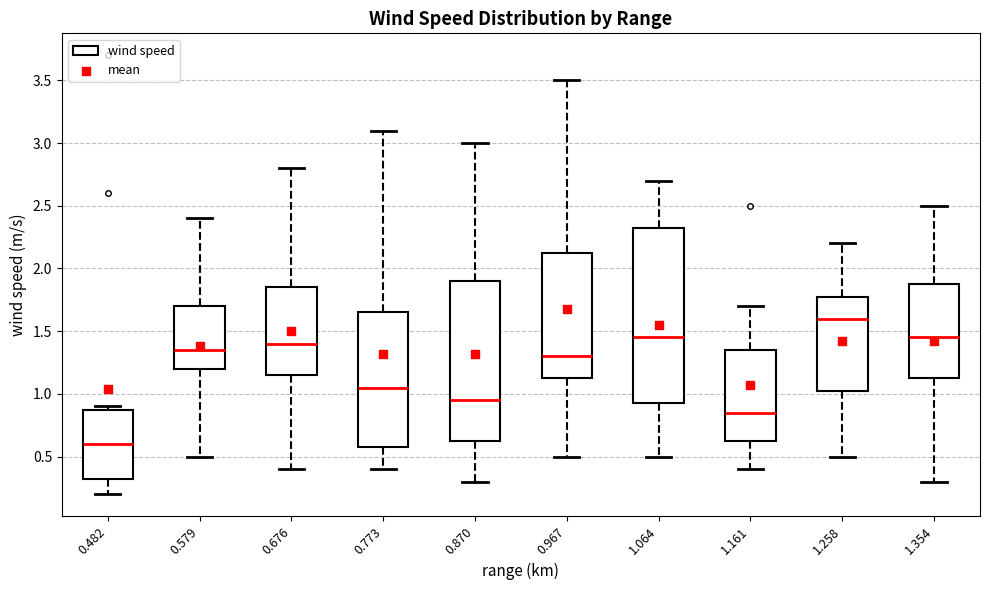

Reading left to right, transcribe this box plot: for each box, give where its median line is, the range the box spans, and where its two whiskers end, as read against the y-axis. The values are not printed on the chart, so give them approximately, as read against the axis.

0.482: median 0.60, box 0.35 to 0.90, whiskers 0.20 to 0.90 (just above the box's upper edge)
0.579: median 1.35, box 1.20 to 1.70, whiskers 0.50 to 2.40
0.676: median 1.40, box 1.15 to 1.85, whiskers 0.40 to 2.80
0.773: median 1.05, box 0.60 to 1.65, whiskers 0.40 to 3.10
0.870: median 0.95, box 0.65 to 1.90, whiskers 0.30 to 3.00
0.967: median 1.30, box 1.15 to 2.15, whiskers 0.50 to 3.50
1.064: median 1.45, box 0.95 to 2.35, whiskers 0.50 to 2.70
1.161: median 0.85, box 0.65 to 1.35, whiskers 0.40 to 1.70
1.258: median 1.60, box 1.05 to 1.80, whiskers 0.50 to 2.20
1.354: median 1.45, box 1.15 to 1.90, whiskers 0.30 to 2.50